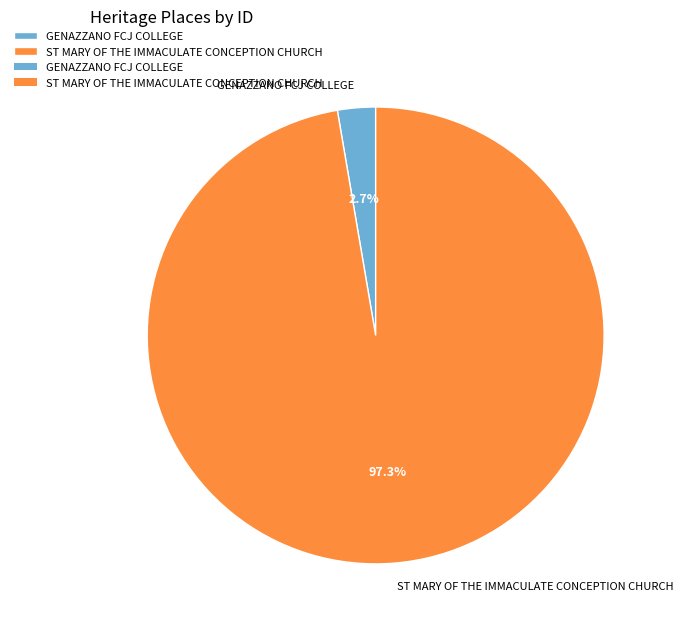

How much of the chart is everything except ST MARY OF THE IMMACULATE CONCEPTION CHURCH?

2.7%